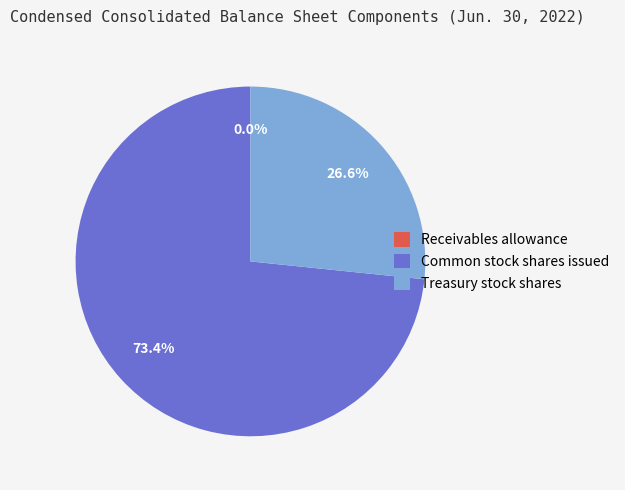

Is it true that Treasury stock shares is 20% of the pie?

False